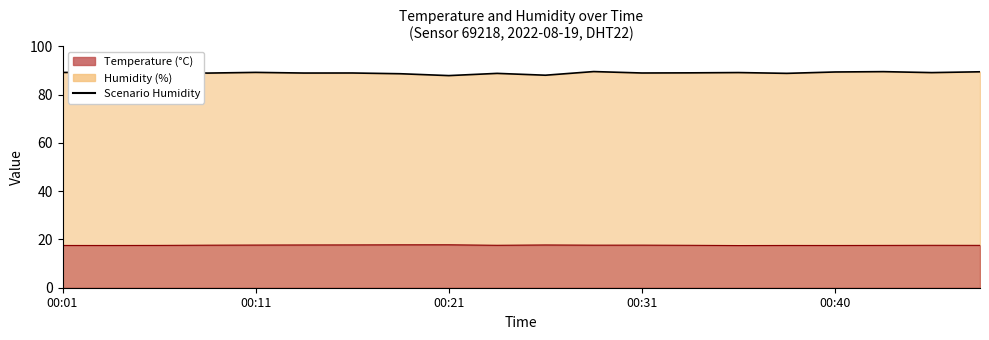

How many values in the Scenario Humidity series exceed 89?

10